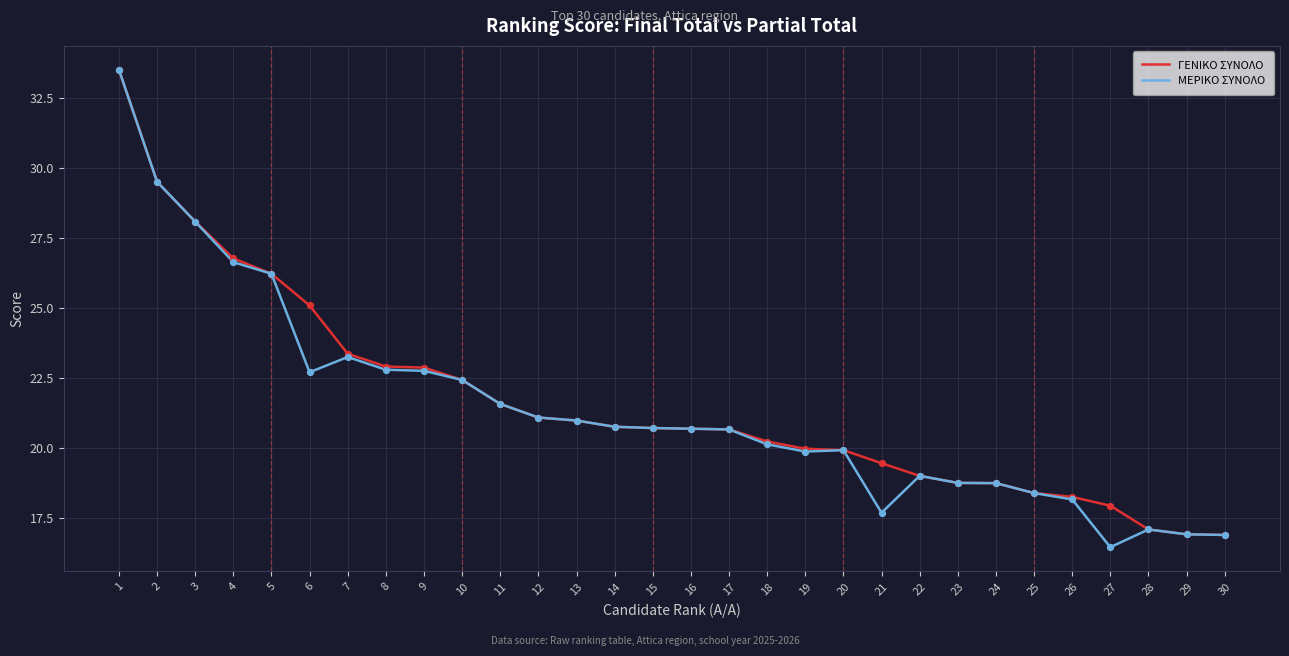

Is the value of ΓΕΝΙΚΟ ΣΥΝΟΛΟ at 23 greater than the value of ΜΕΡΙΚΟ ΣΥΝΟΛΟ at 13?

No